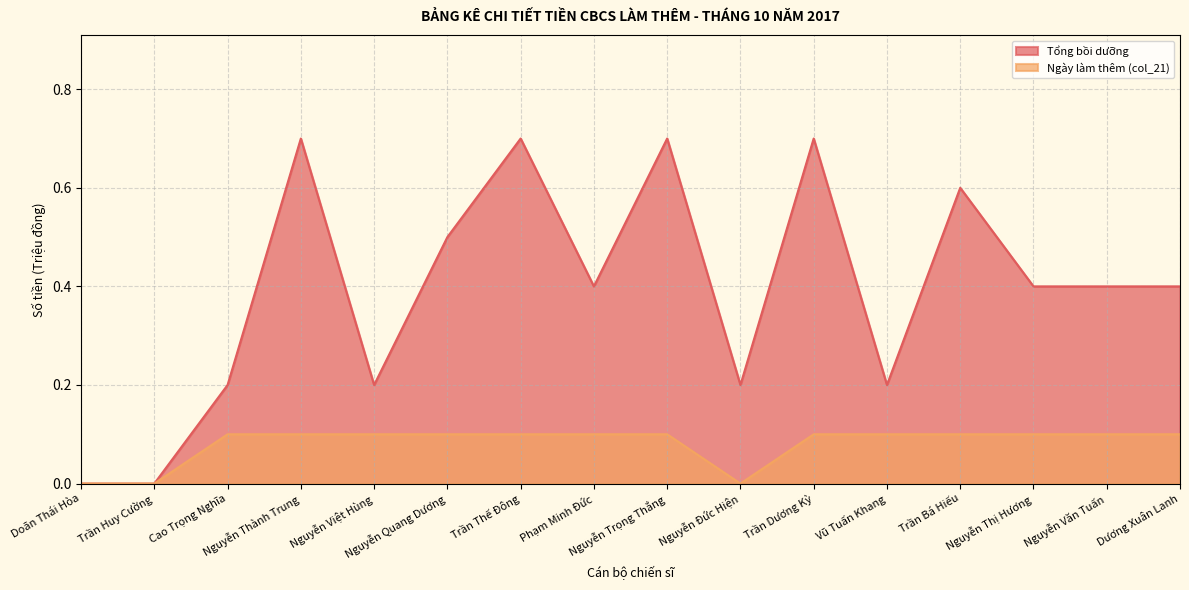

True or false: Tổng bồi dưỡng and Ngày làm thêm (col_21) intersect in this chart.

False